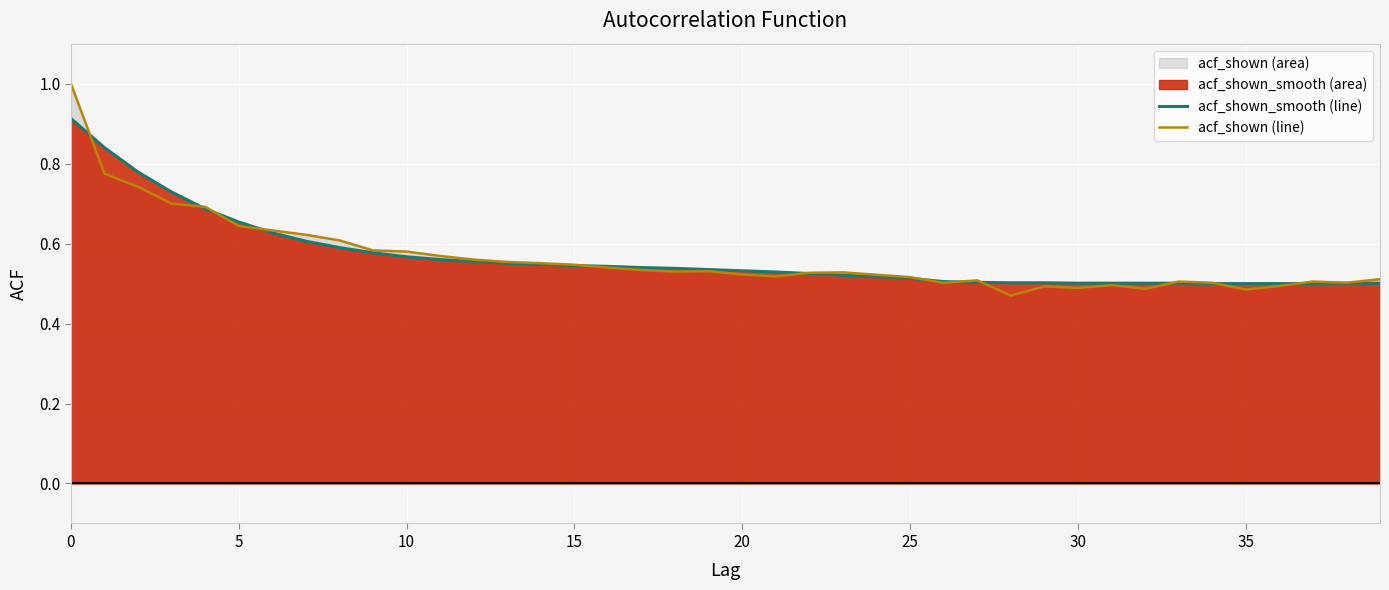

Reading right to left, extract all data points from this chart.

acf_shown_smooth line: 0.5	0.5	0.5	0.5	0.5	0.5	0.5	0.5	0.5	0.5	0.5	0.5	0.5	0.5	0.5	0.5	0.5	0.5	0.5	0.5	0.5	0.5	0.5	0.5	0.5	0.5	0.6	0.6	0.6	0.6	0.6	0.6	0.6	0.6	0.7	0.7	0.7	0.8	0.8	0.9
acf_shown line: 0.5	0.5	0.5	0.5	0.5	0.5	0.5	0.5	0.5	0.5	0.5	0.5	0.5	0.5	0.5	0.5	0.5	0.5	0.5	0.5	0.5	0.5	0.5	0.5	0.5	0.6	0.6	0.6	0.6	0.6	0.6	0.6	0.6	0.6	0.6	0.7	0.7	0.7	0.8	1.0